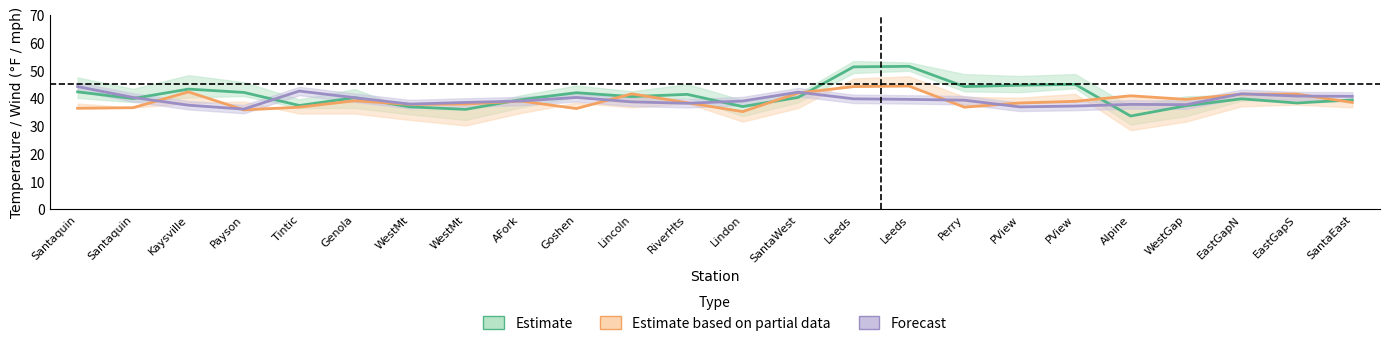

How many data points does each series have?

24